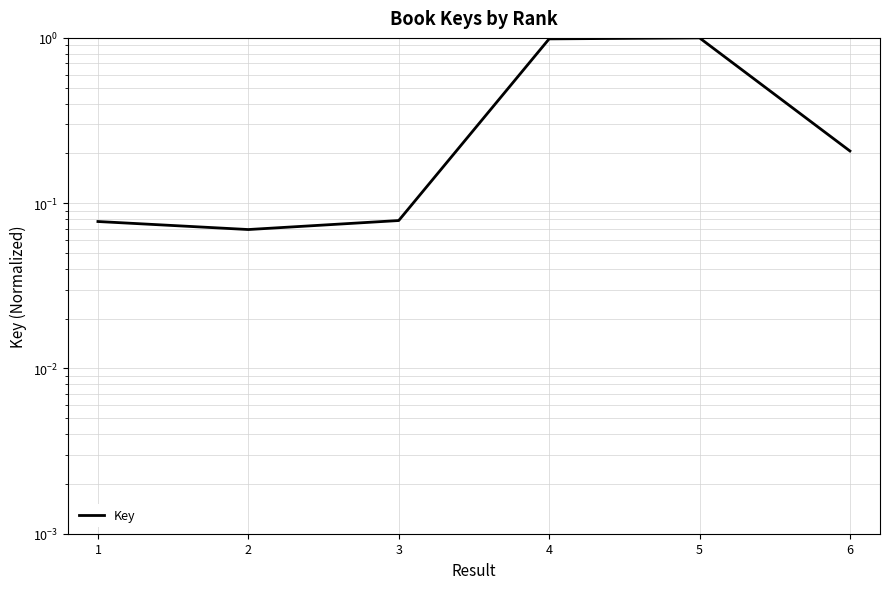

At which category does the chart reach its peak across all series?

5